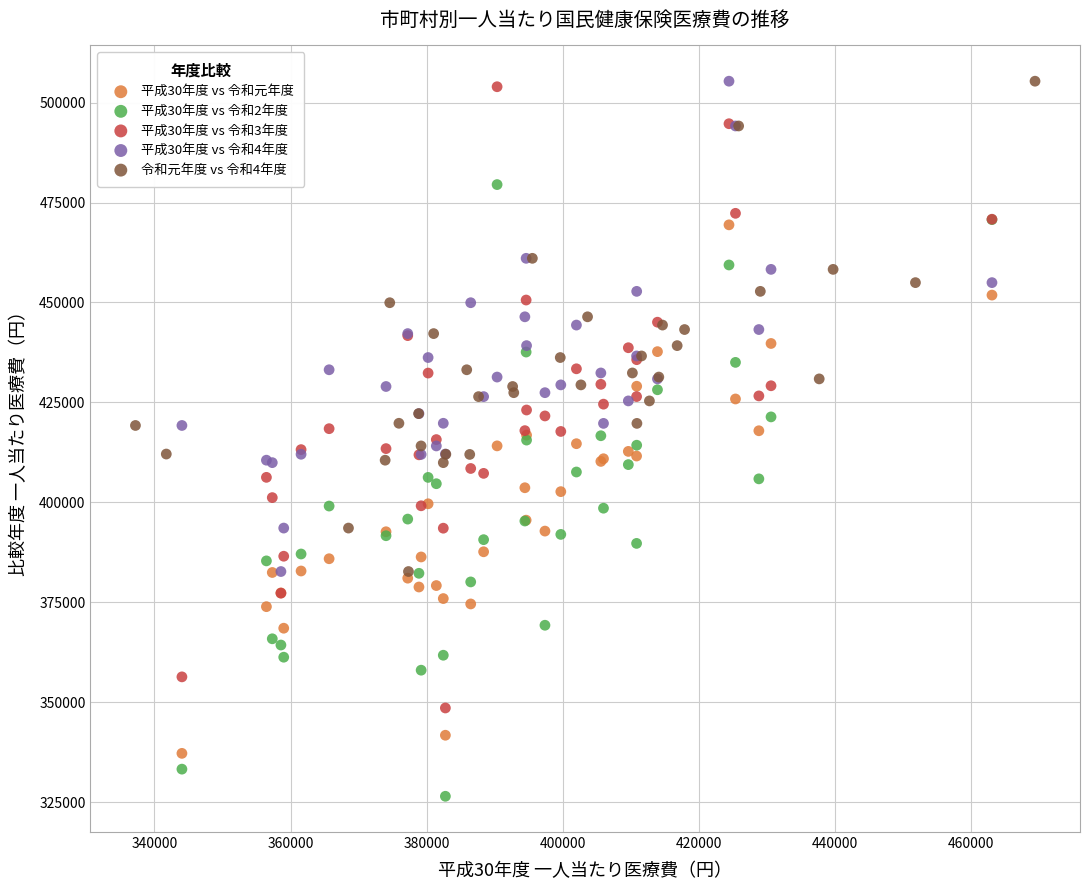

Which series contains the lowest Y value?

平成30年度 vs 令和2年度